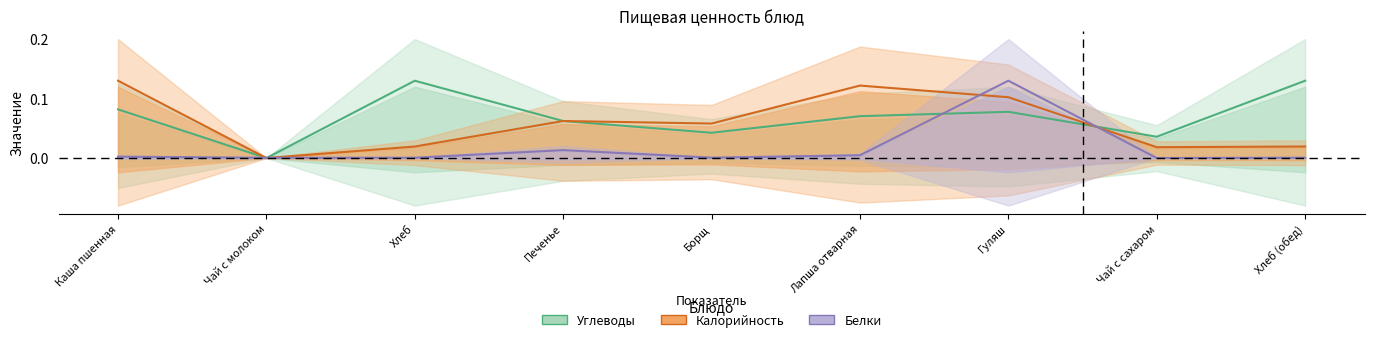

Reading left to right, what are all the values shown in this chart?

Калорийность: 0.1	0.0	0.0	0.1	0.1	0.1	0.1	0.0	0.0
Белки: 0.0	0.0	0.0	0.0	0.0	0.0	0.1	0.0	0.0
Углеводы: 0.1	0.0	0.1	0.1	0.0	0.1	0.1	0.0	0.1